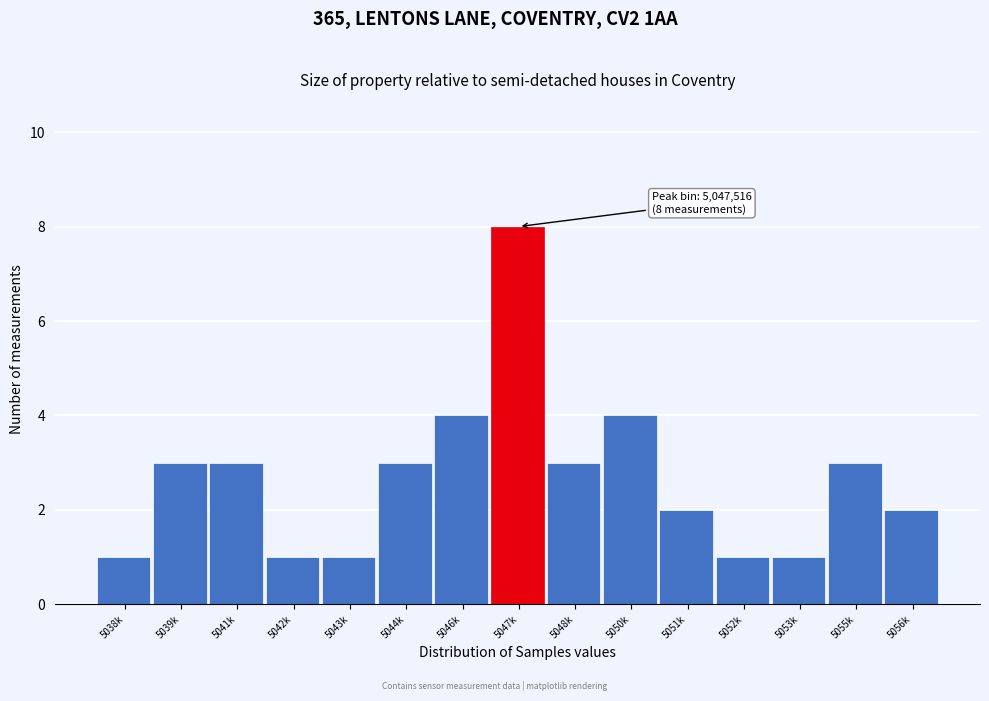

Reading right to left, what are all the values shown in this chart?

2	3	1	1	2	4	3	8	4	3	1	1	3	3	1